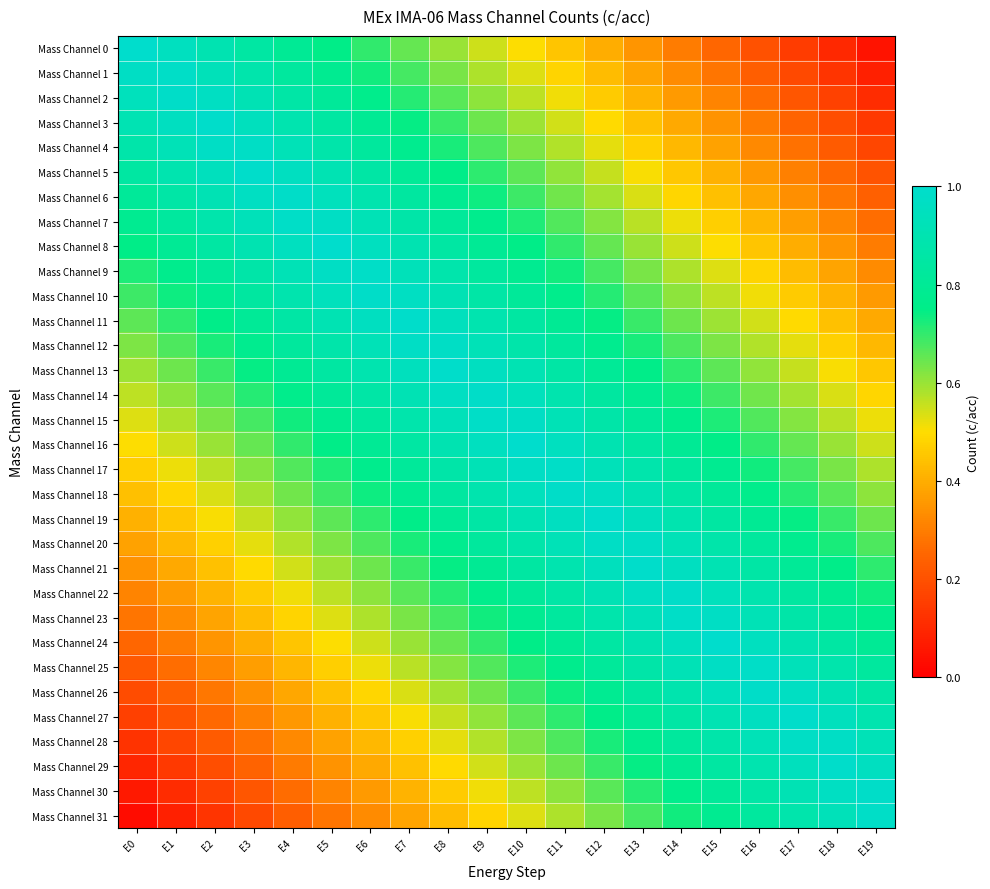

At how many categories does at least one series exceed 0?

20